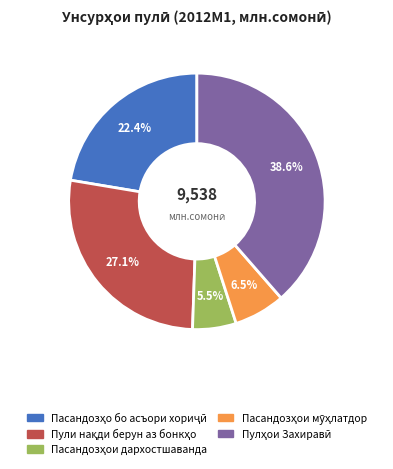

Is there a majority slice in this chart?

No